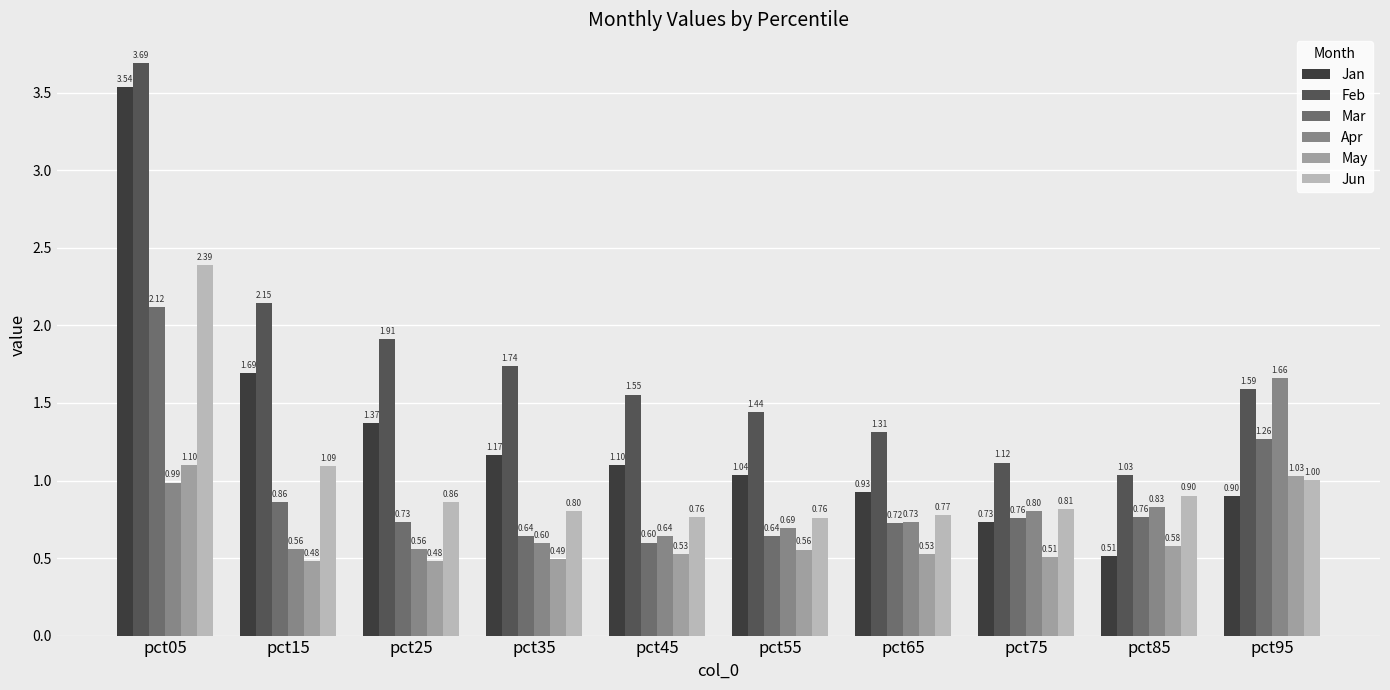

What is the difference between the Jan values at pct15 and pct25?

0.3